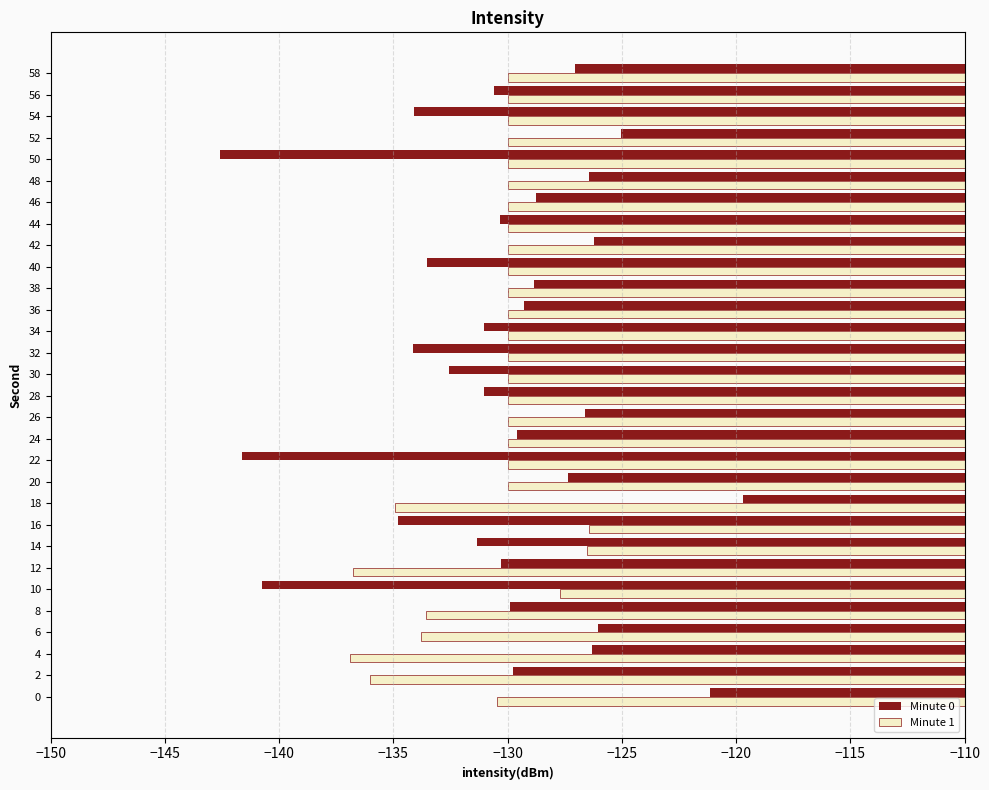

The Minute 0 series shows -37.9 at 18. True or false?

False